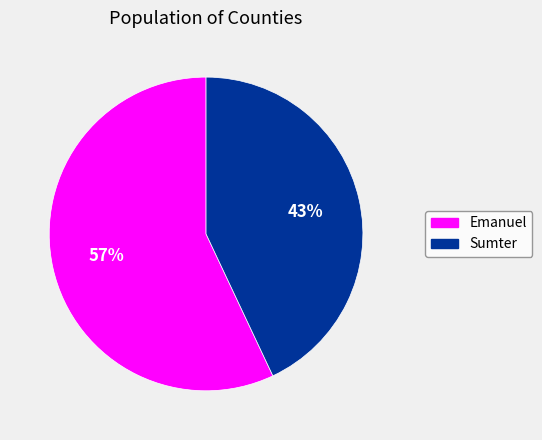

What is the majority slice?

Emanuel